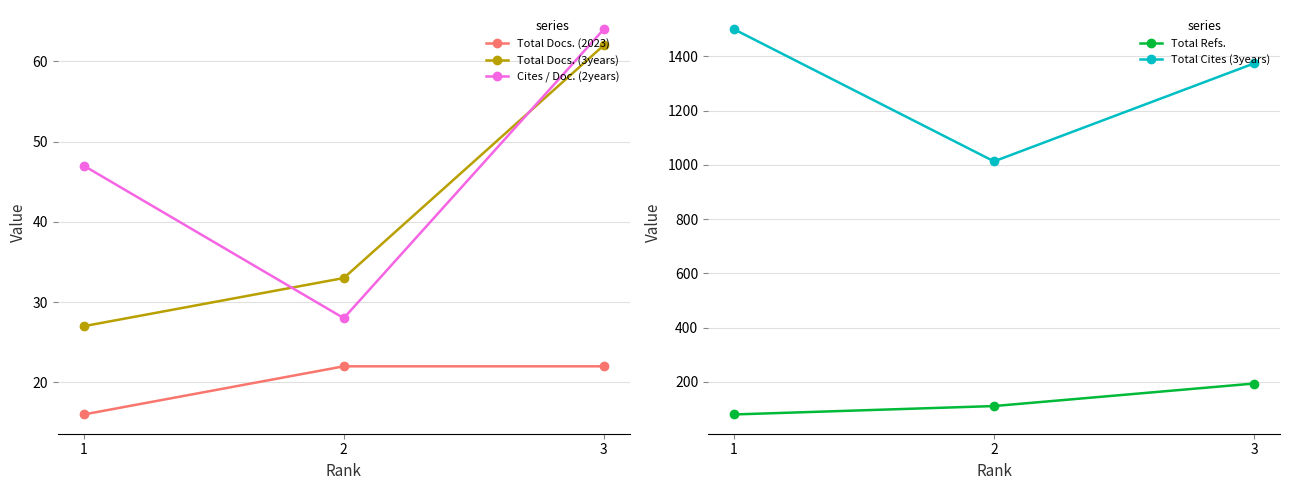

Where is Total Docs. (3years) nearest to the value 44?

2